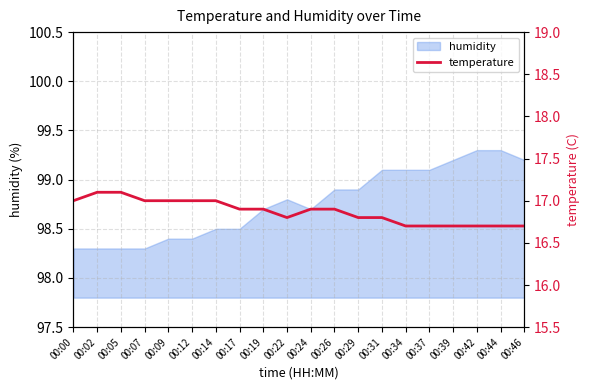

At which category does the data reach its first local valley?

00:22